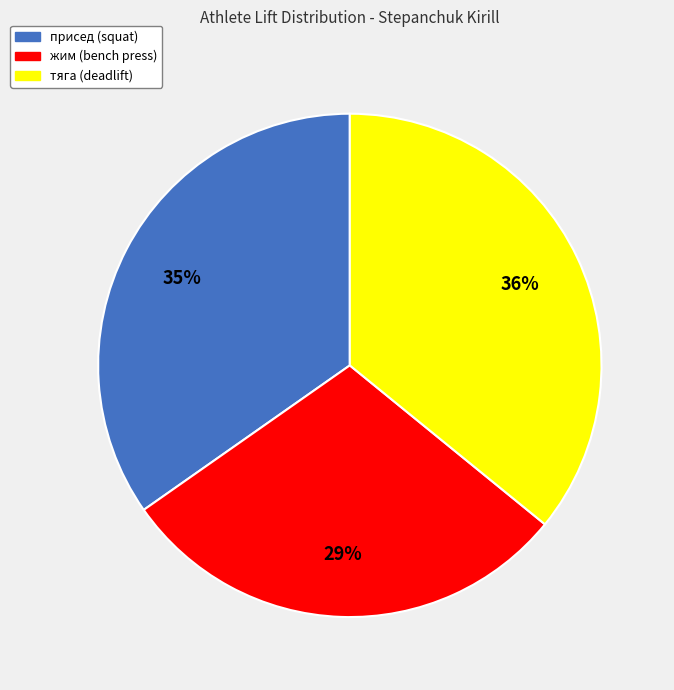

To the nearest percent, what is the average slice percentage?

33%